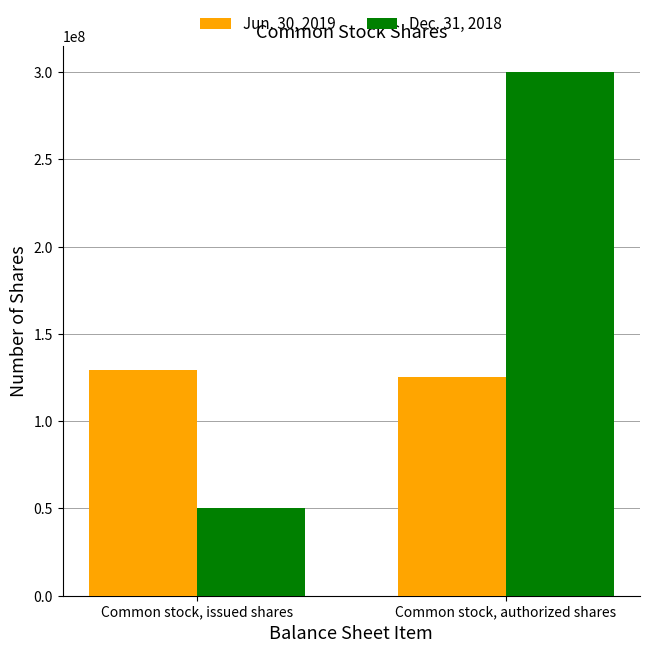

Which series has the largest total across all categories?

Dec. 31, 2018